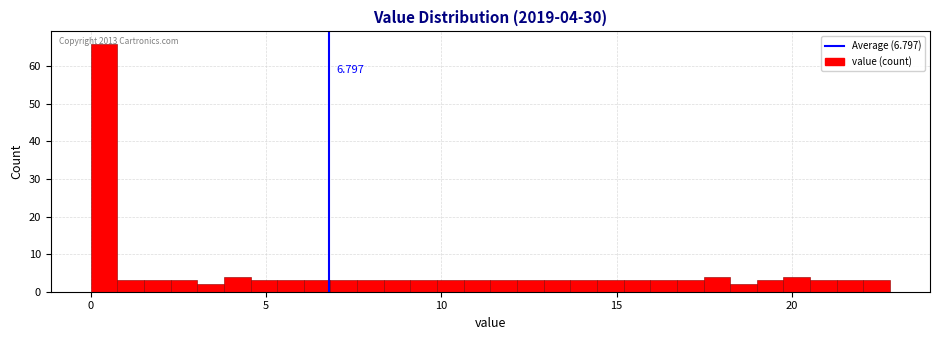

Read against the x-axis, roughly where is the centre of the tallest bar?

0.5